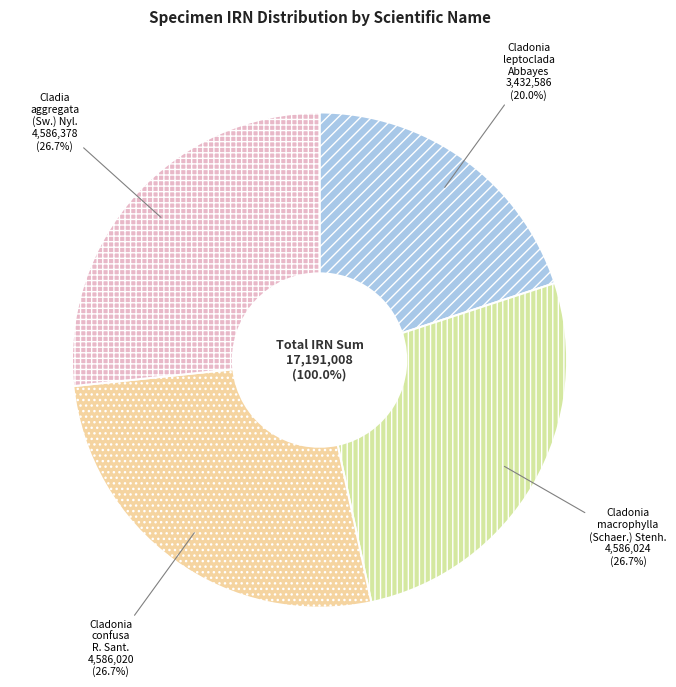

True or false: Cladonia leptoclada Abbayes accounts for 20% of the total.

True